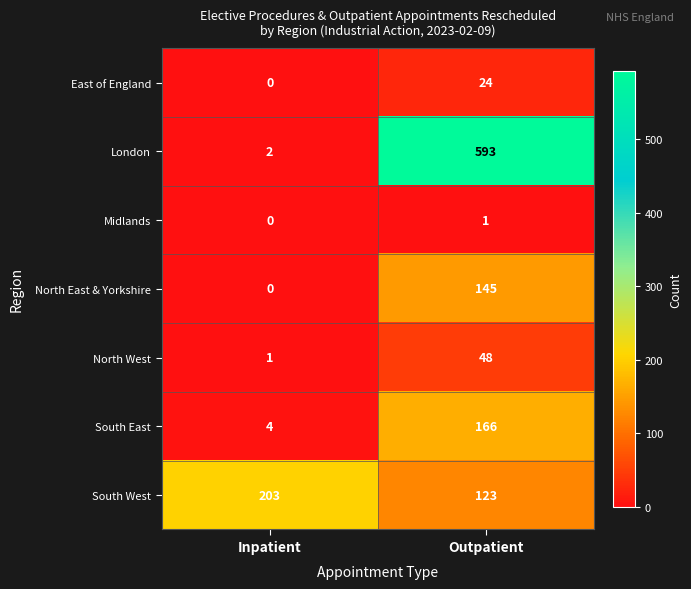

Which series has the widest spread of values?

London